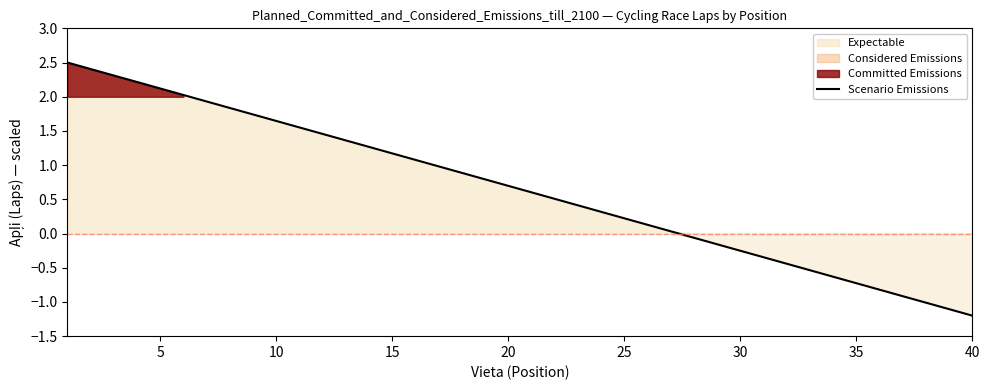

The Scenario Emissions series shows -0.2 at 35. True or false?

False